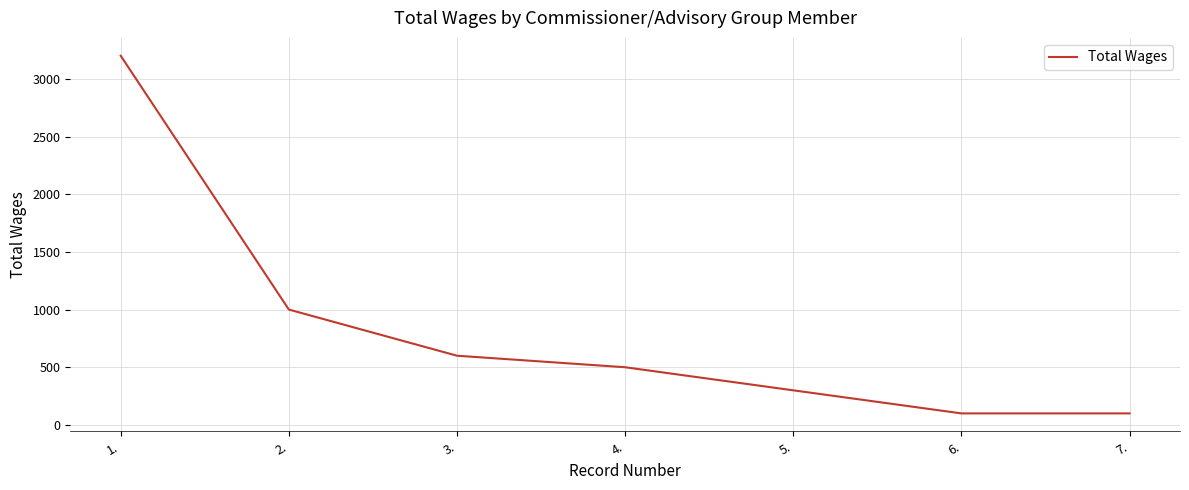

The value at 5. is 300. True or false?

True